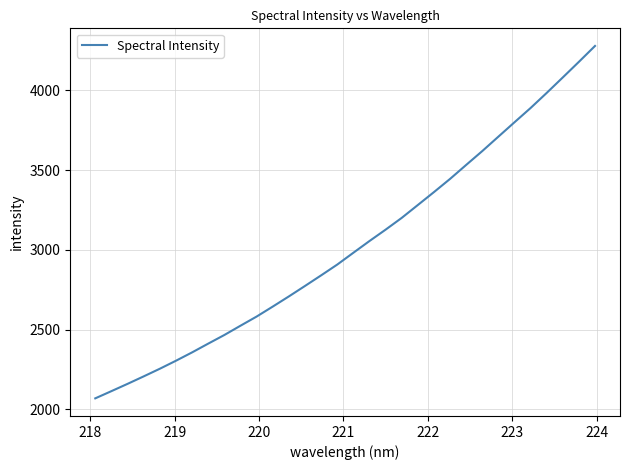

What is the difference between the maximum and minimum values?

2208.1